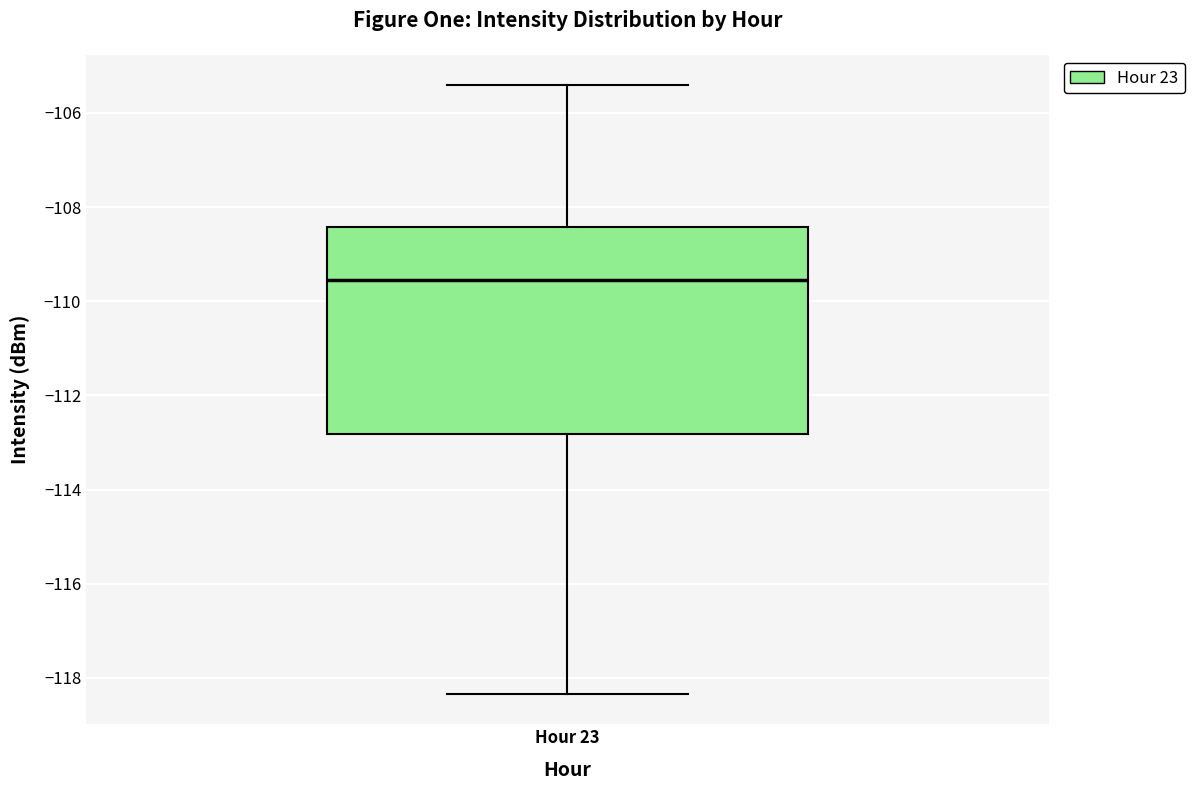

Transcribe this box plot: give where the median line is, the range the box spans, and where the two whiskers end, as read against the y-axis. The values are not printed on the chart, so give them approximately, as read against the axis.

median -109.6, box -112.8 to -108.4, whiskers -118.4 to -105.4